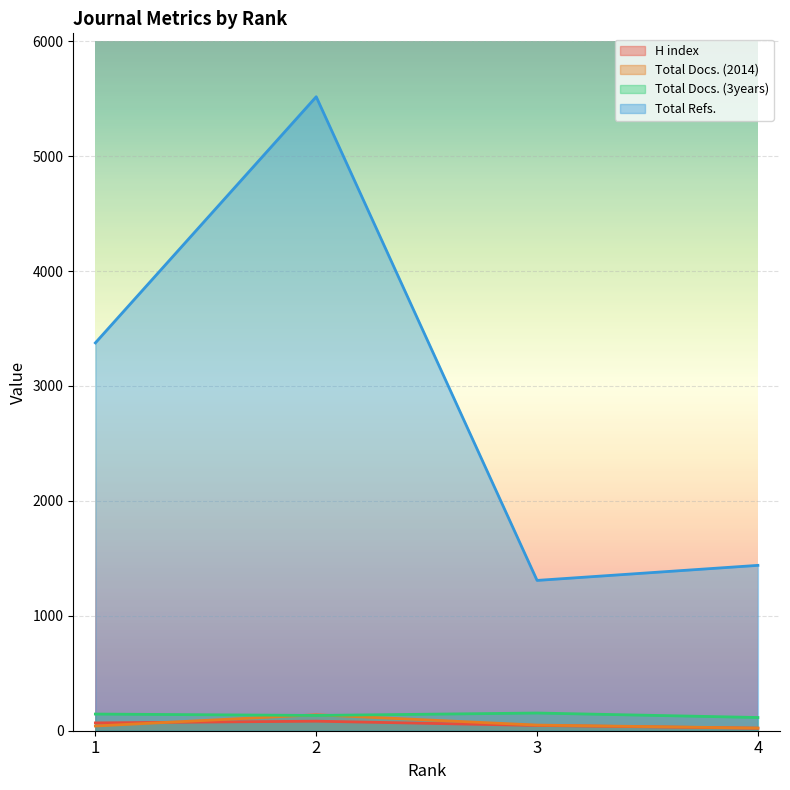

What is the lowest value of the H index series?

22